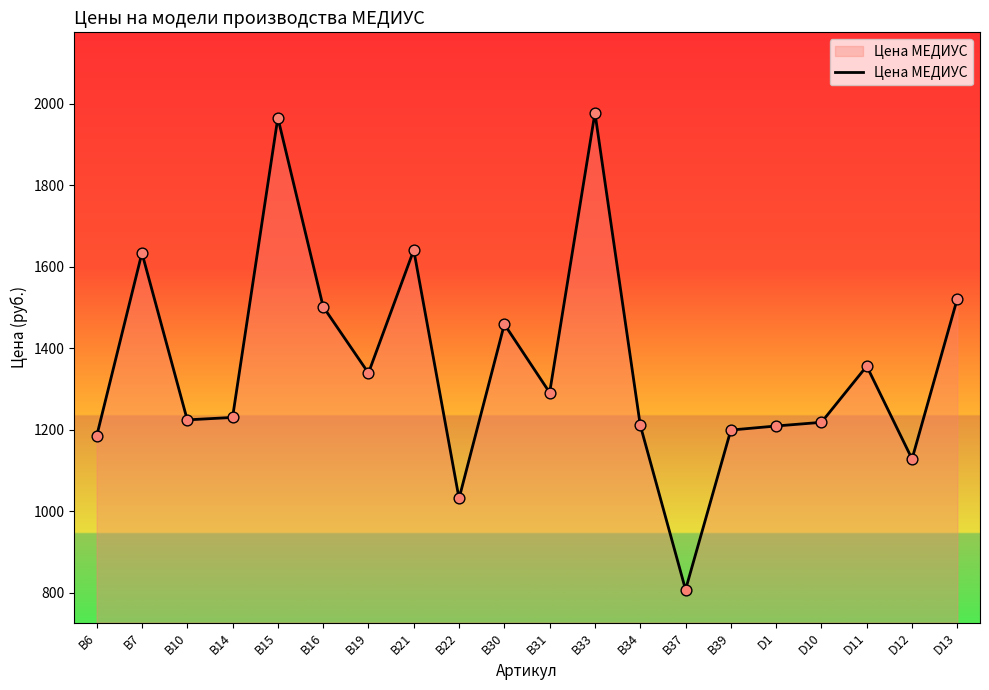

Between В30 and B37, which is larger?

В30